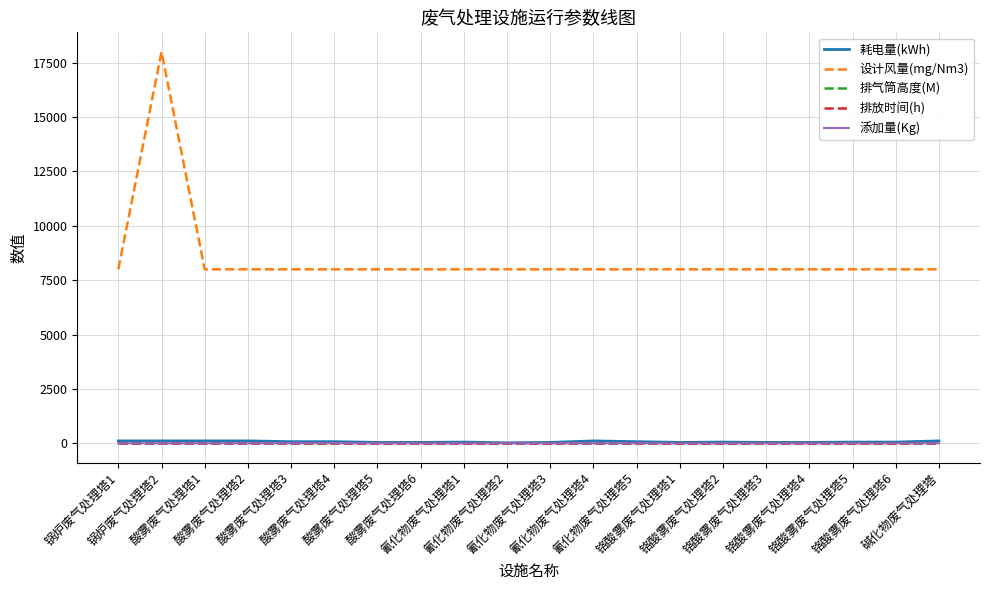

Which series has the largest range (max minus min)?

设计风量(mg/Nm3)